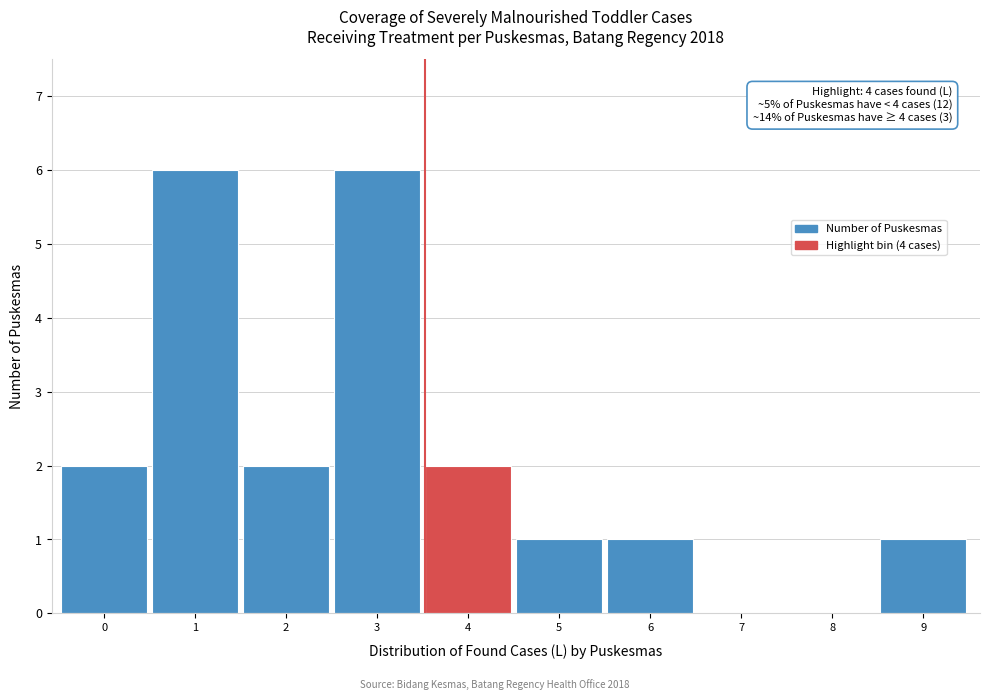

Reading left to right, what are all the values shown in this chart?

0=2	1=6	2=2	3=6	4=2	5=1	6=1	7=0	8=0	9=1